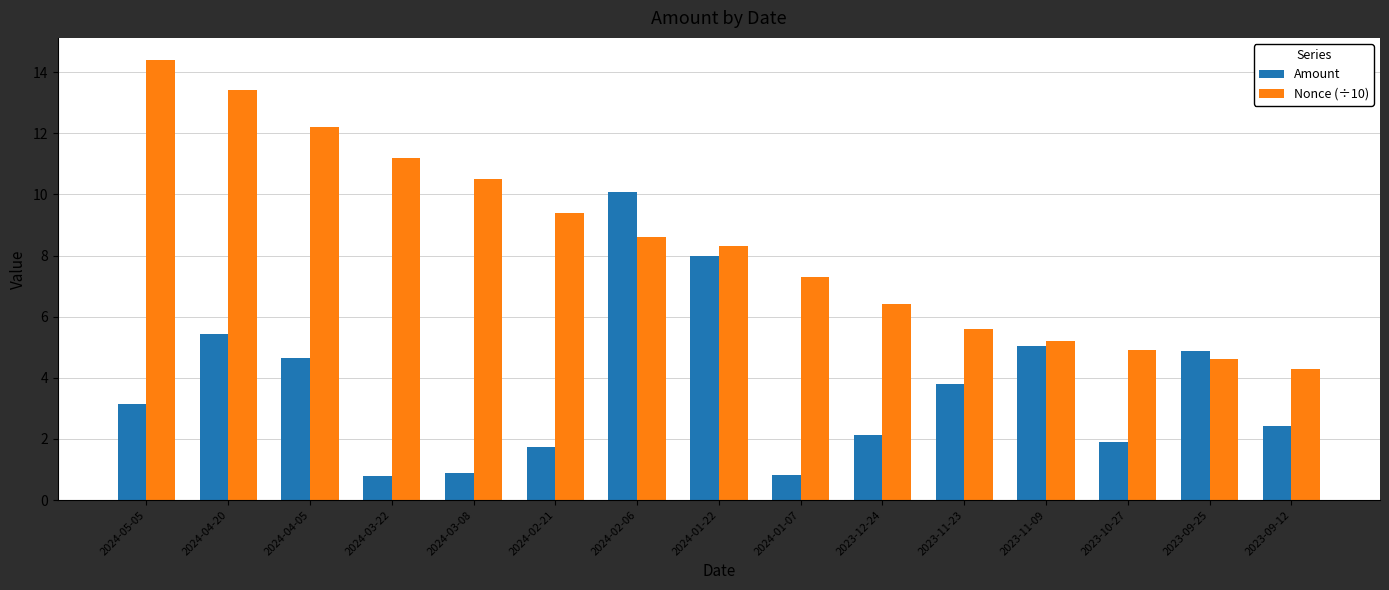

How many groups of bars are there?

15